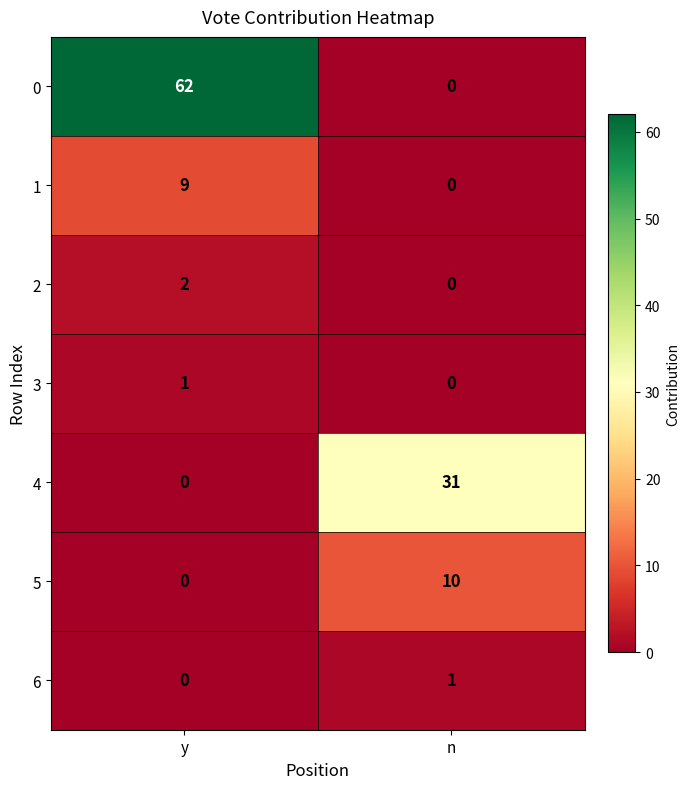

Reading right to left, transcribe all the data shown in this chart.

0: n=0	y=62
1: n=0	y=9
2: n=0	y=2
3: n=0	y=1
4: n=31	y=0
5: n=10	y=0
6: n=1	y=0